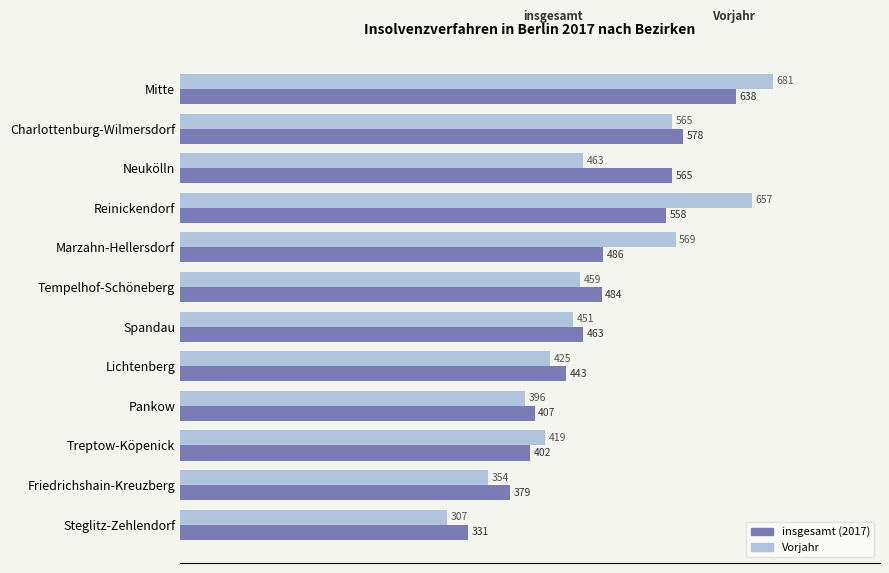

What is the greatest value displayed?

681